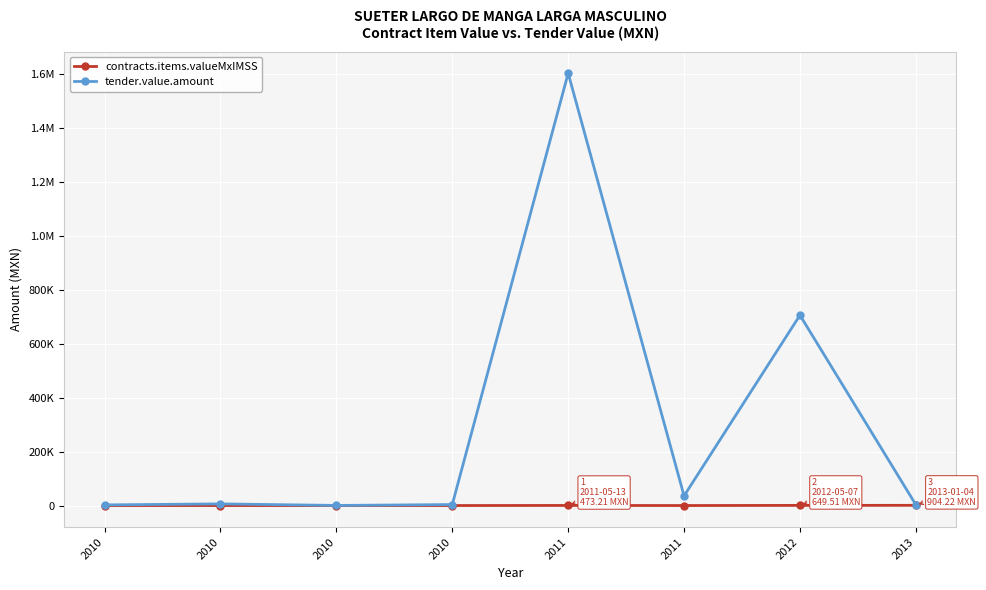

At how many categories does at least one series exceed 939670?

1